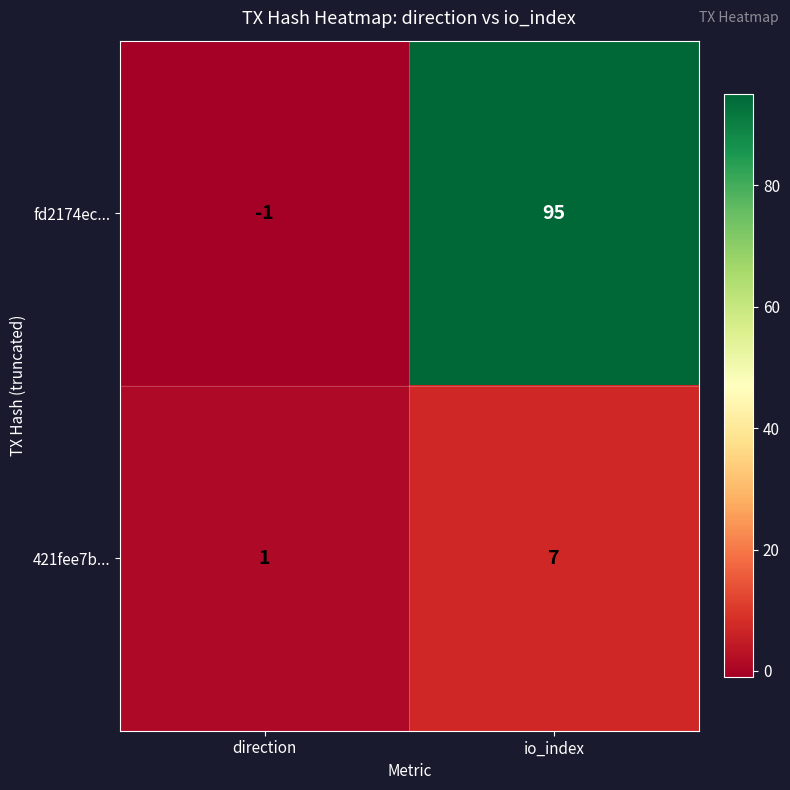

Count the number of categories in the chart.

2